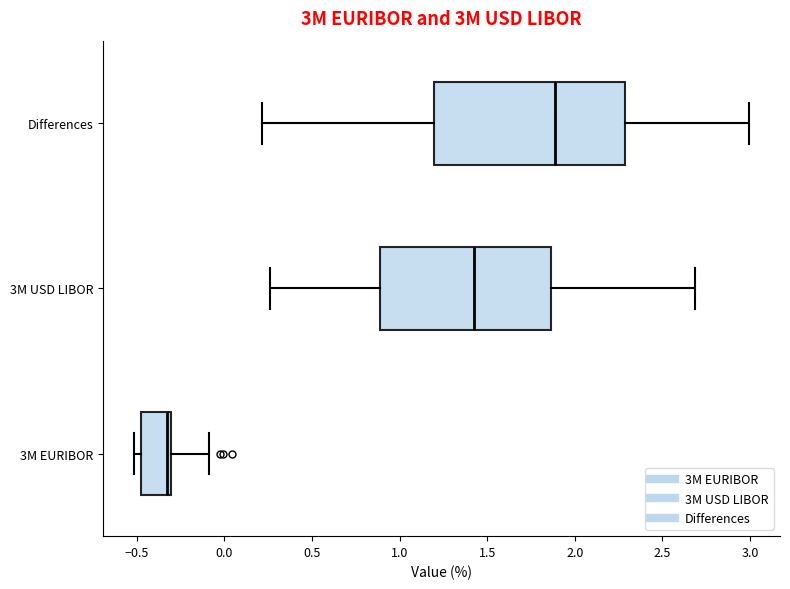

Which box has the furthest to the left median line?

3M EURIBOR